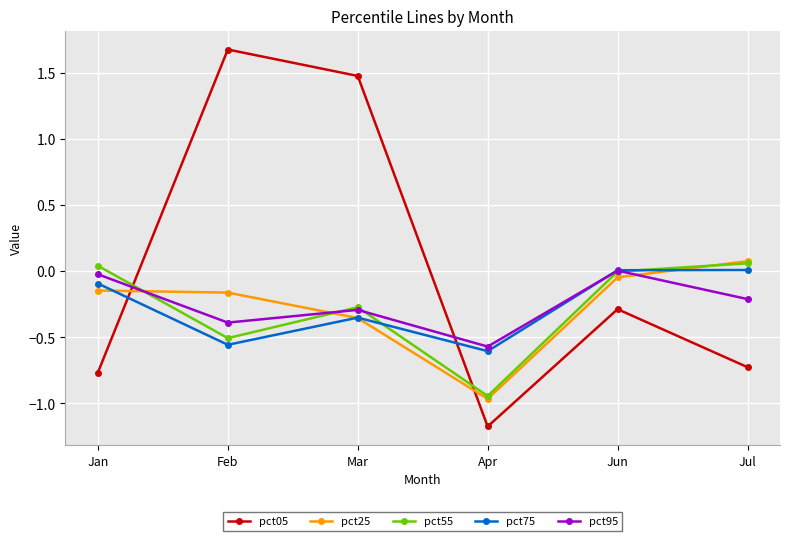

Which series has the largest total across all categories?

pct05